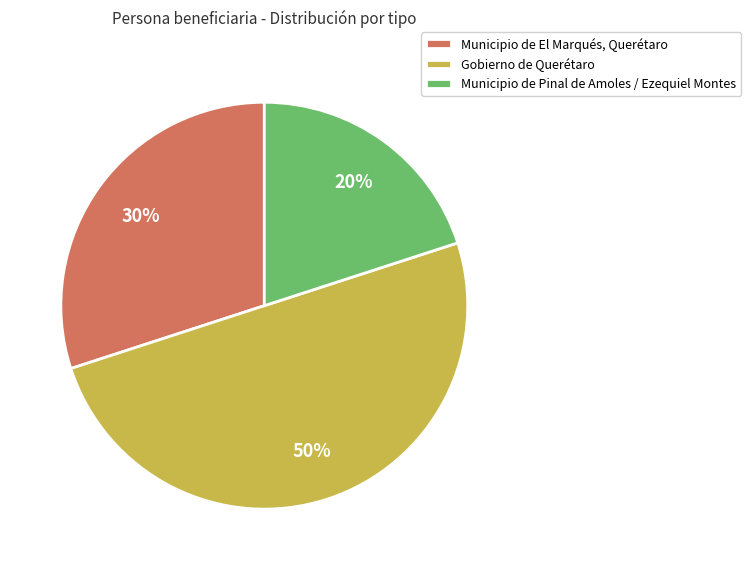

What percentage is the Municipio de Pinal de Amoles / Ezequiel Montes slice, to the nearest percent?

20%